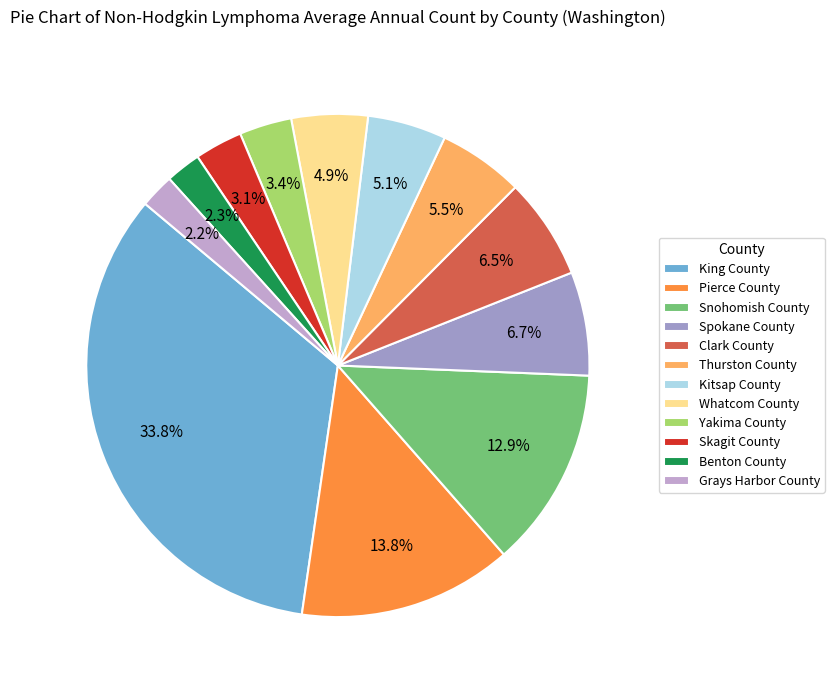

How much of the chart is everything except King County?

66.2%